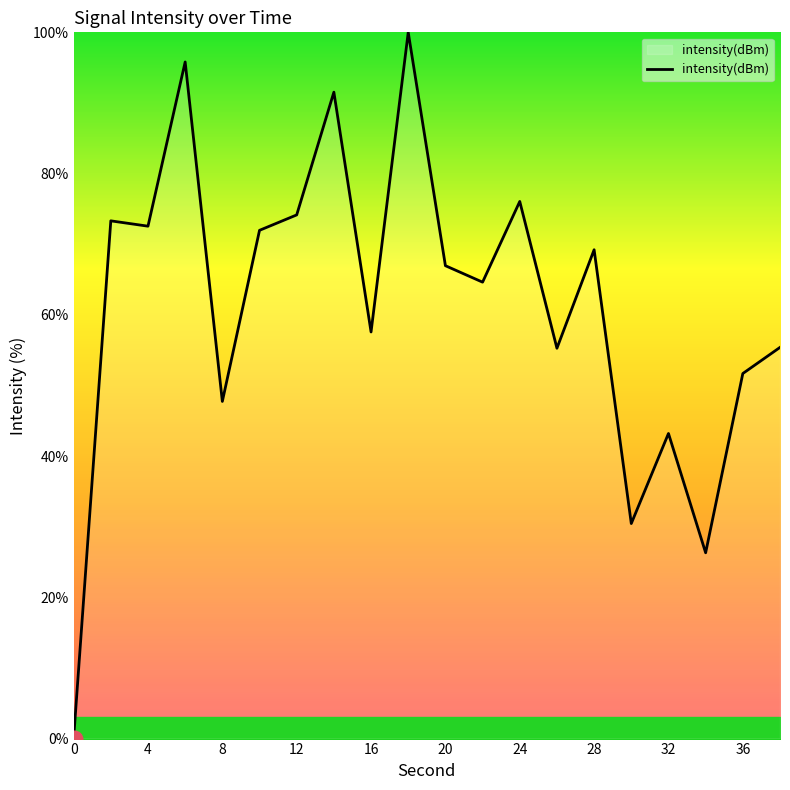

What is the maximum value shown in the chart?

100.0